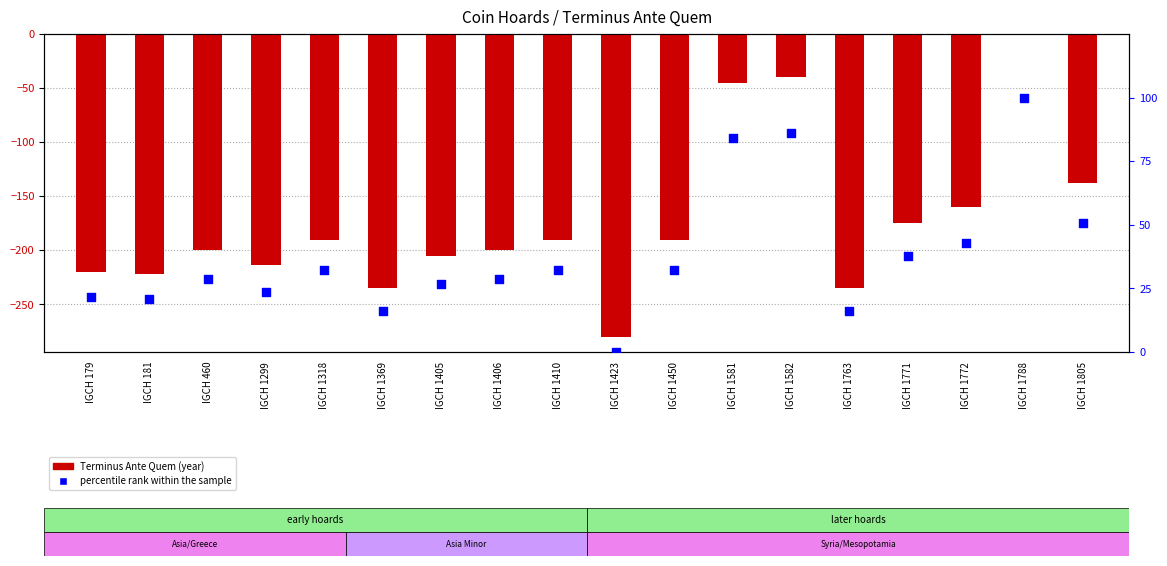

What are all the series names shown in the legend?

Terminus Ante Quem, percentile rank within the sample